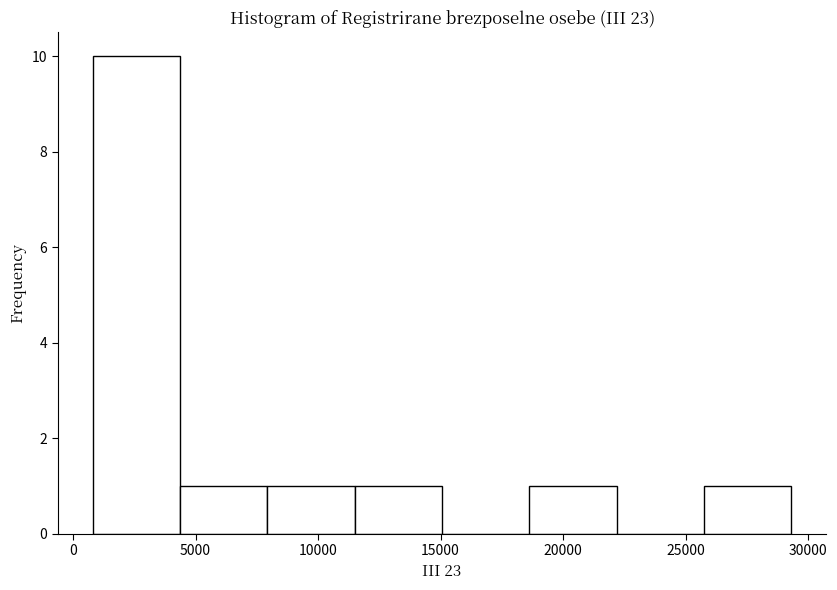

Over which range of the x-axis is the bar tallest?

1000 to 4500